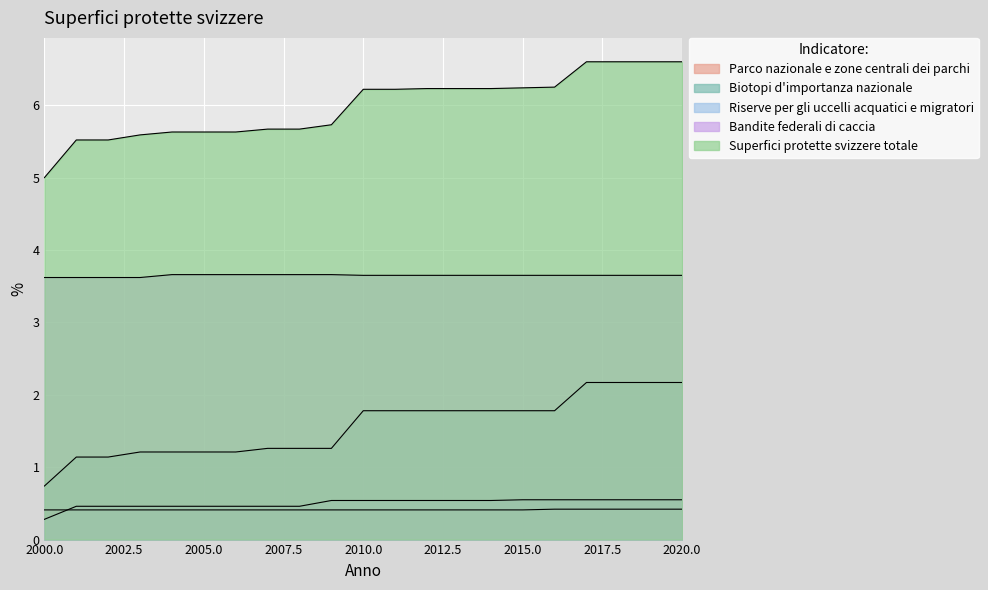

Rank the series by their maximum value, from highest to lowest.

Superfici protette svizzere totale, Bandite federali di caccia, Biotopi d'importanza nazionale, Riserve per gli uccelli acquatici e migratori, Parco nazionale e zone centrali dei parchi